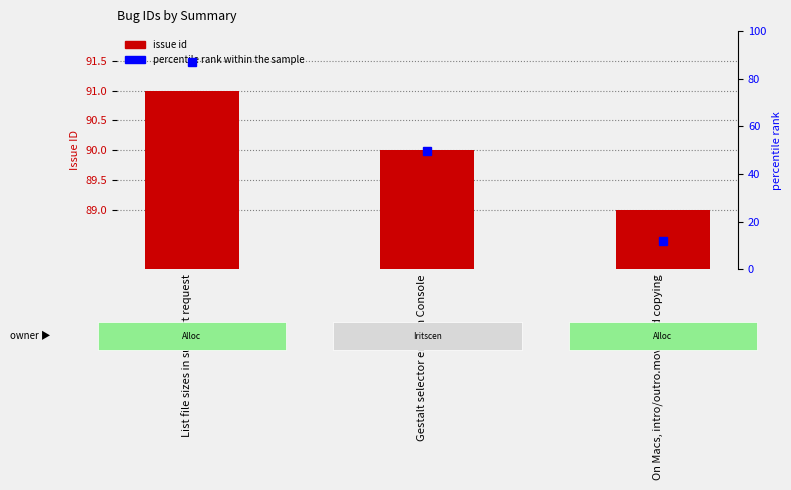

At which category does the chart reach its peak across all series?

List file sizes in support request